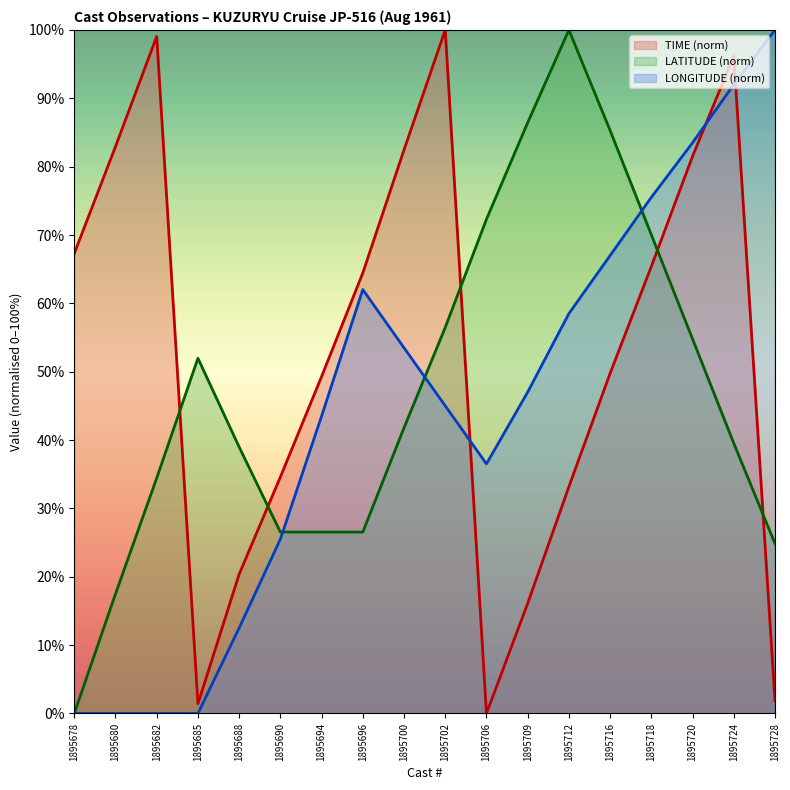

How many lines are shown in the chart?

3